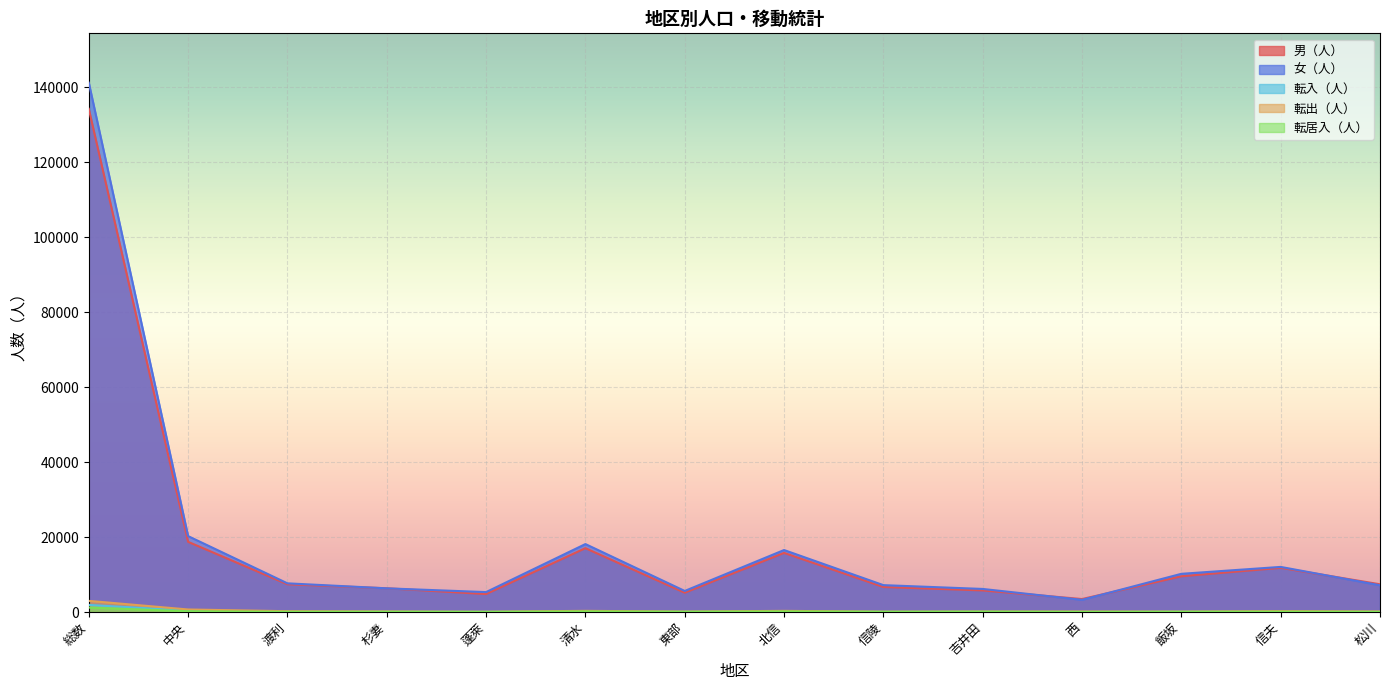

At which category does 転出（人） reach its first local peak?

清水